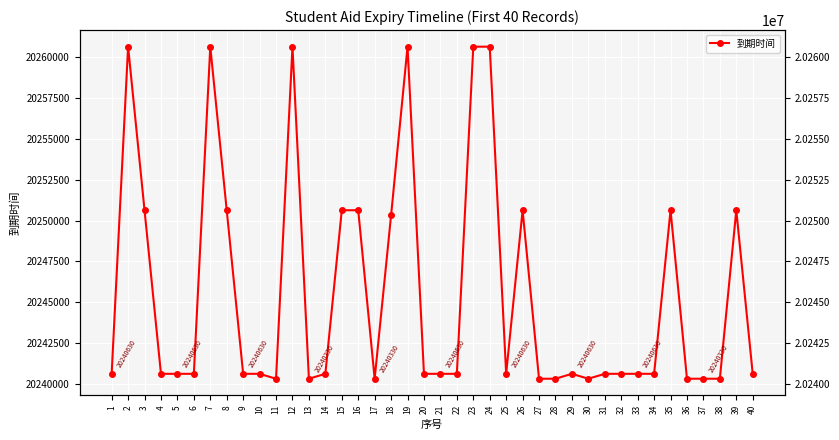

Rank the categories by value from highest to lowest.

2, 7, 12, 19, 23, 24, 3, 8, 15, 16, 26, 35, 39, 18, 1, 4, 5, 6, 9, 10, 14, 20, 21, 22, 25, 29, 31, 32, 33, 34, 40, 11, 13, 17, 27, 28, 30, 36, 37, 38